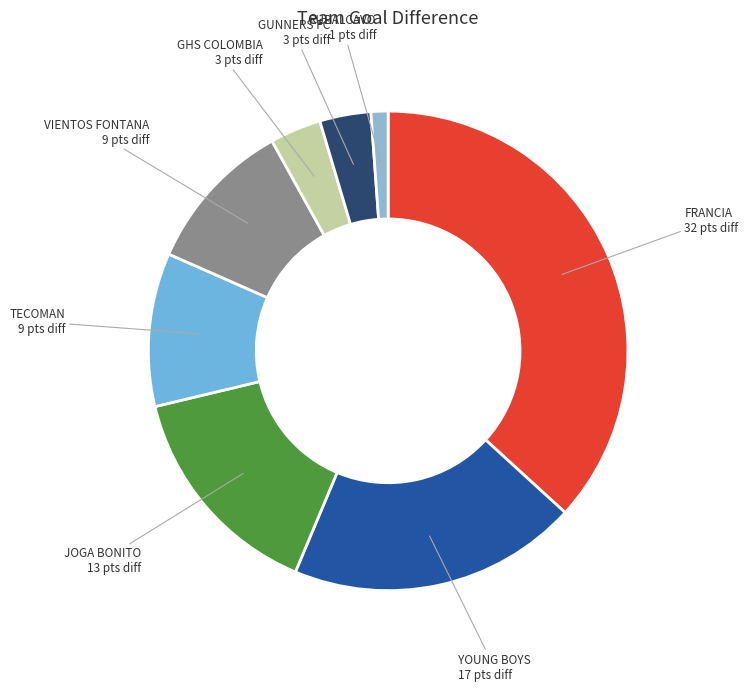

Does any single category account for the majority?

No